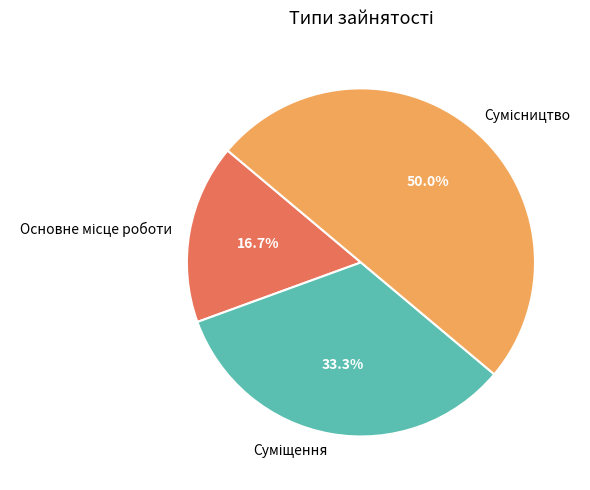

What is the change in value from Суміщення to Сумісництво?

+1